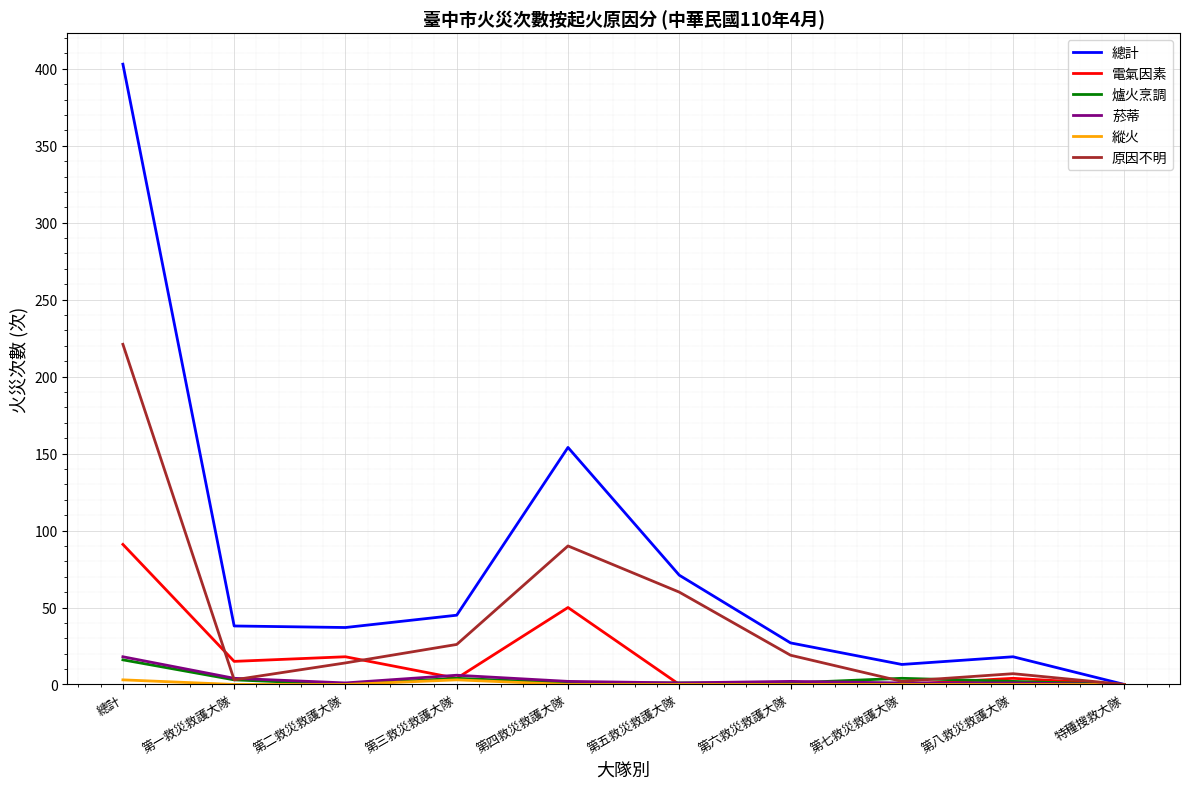

The 原因不明 series shows 19 at 第六救災救護大隊. True or false?

True